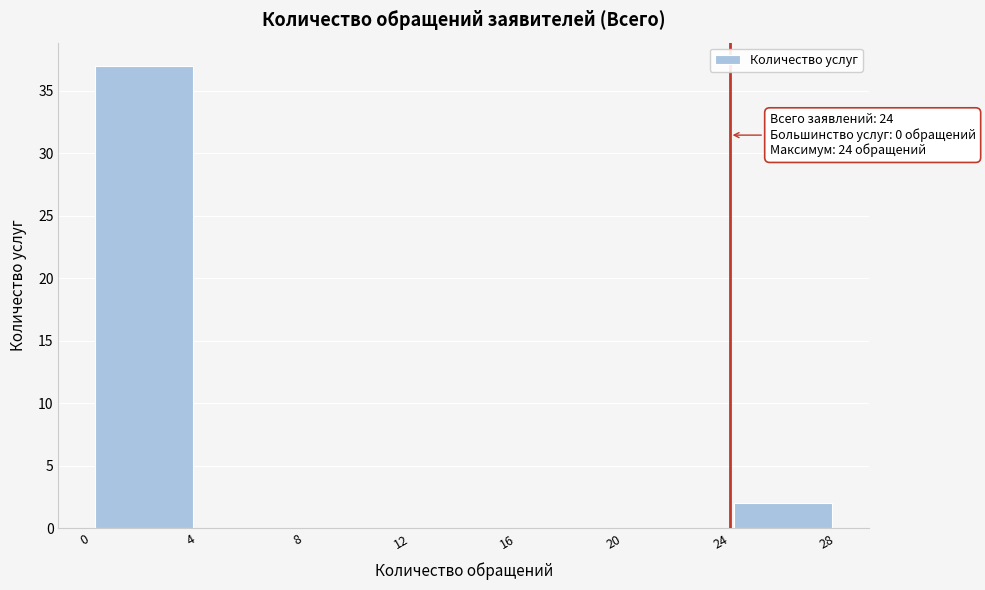

Which range on the x-axis has the tallest bar?

0 to 4